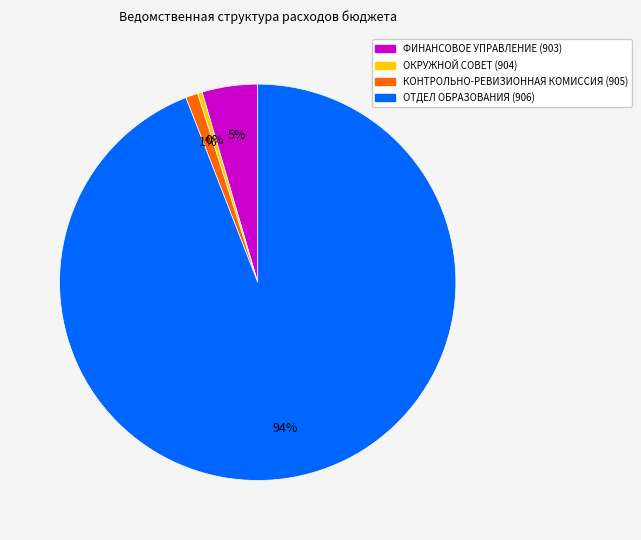

Is there any slice that represents more than half of the pie?

Yes